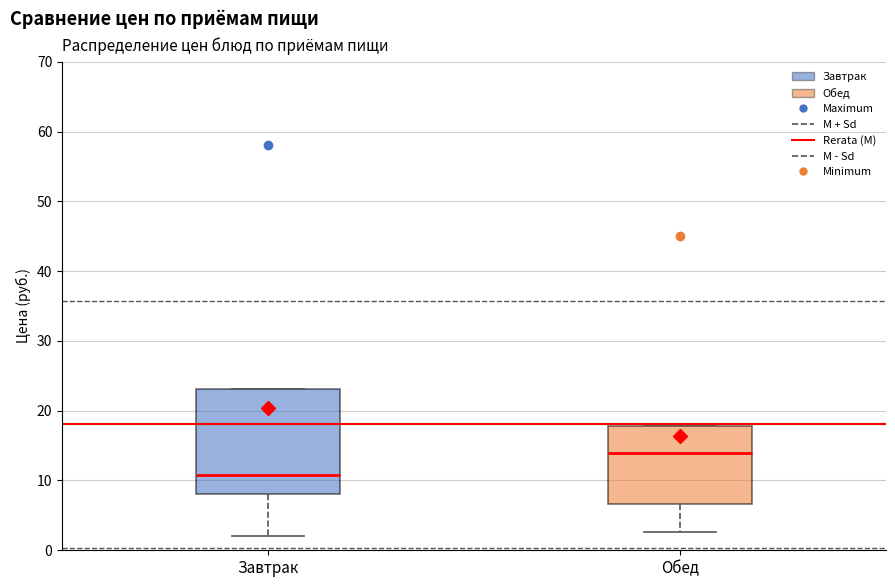

Reading left to right, transcribe this box plot: for each box, give where its median line is, the range the box spans, and where its two whiskers end, as read against the y-axis. The values are not printed on the chart, so give them approximately, as read against the axis.

Завтрак: median 11, box 8 to 23, whiskers 2 to 23
Обед: median 14, box 7 to 18, whiskers 3 to 18